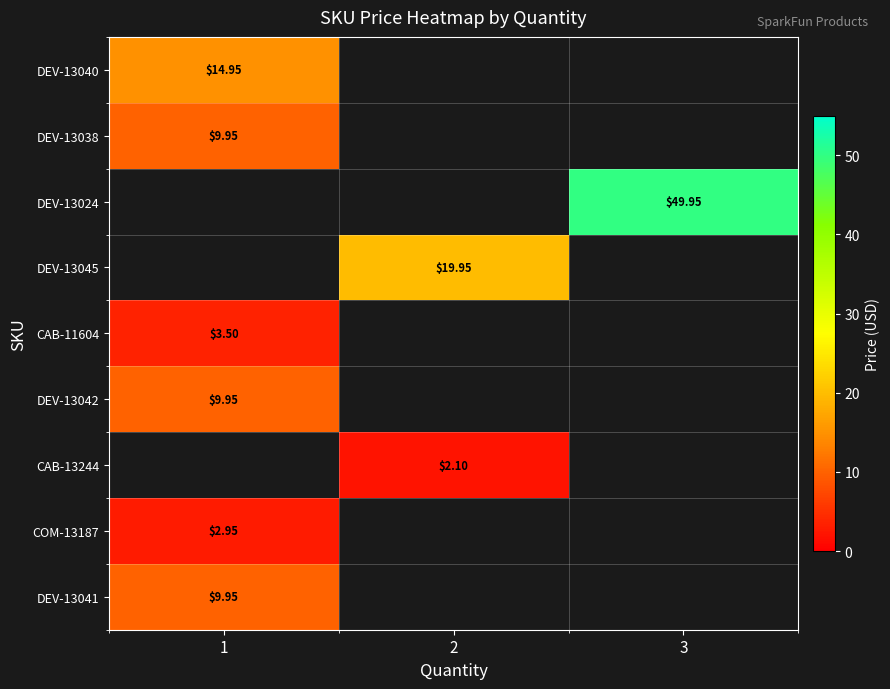

At which label does CAB-11604 reach its minimum?

1